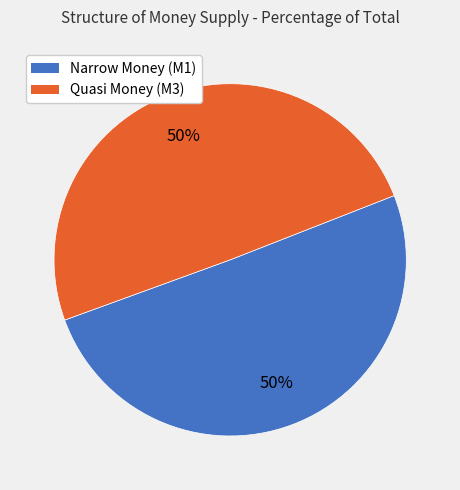

Approximately how many times larger is the value at Quasi Money (M3) compared to Narrow Money (M1)?

1.0